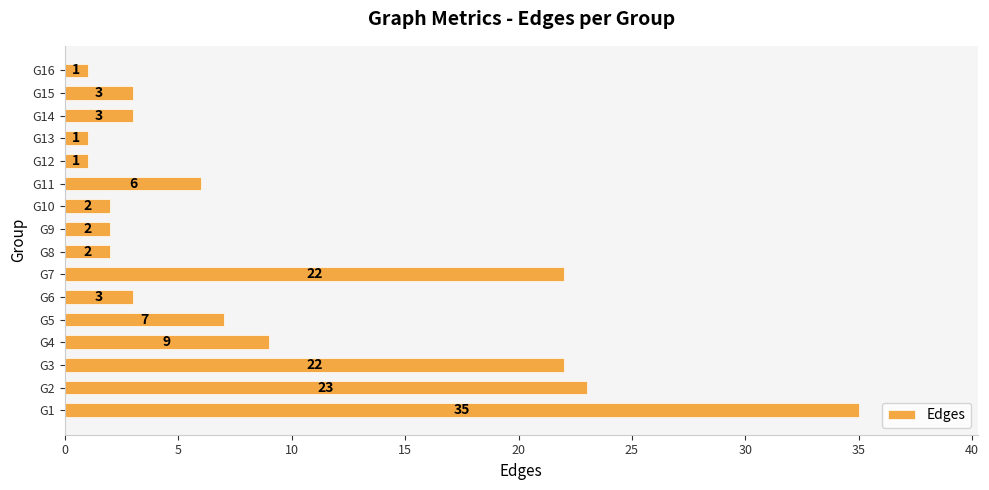

The chart shows a value of 2 at G9. True or false?

True